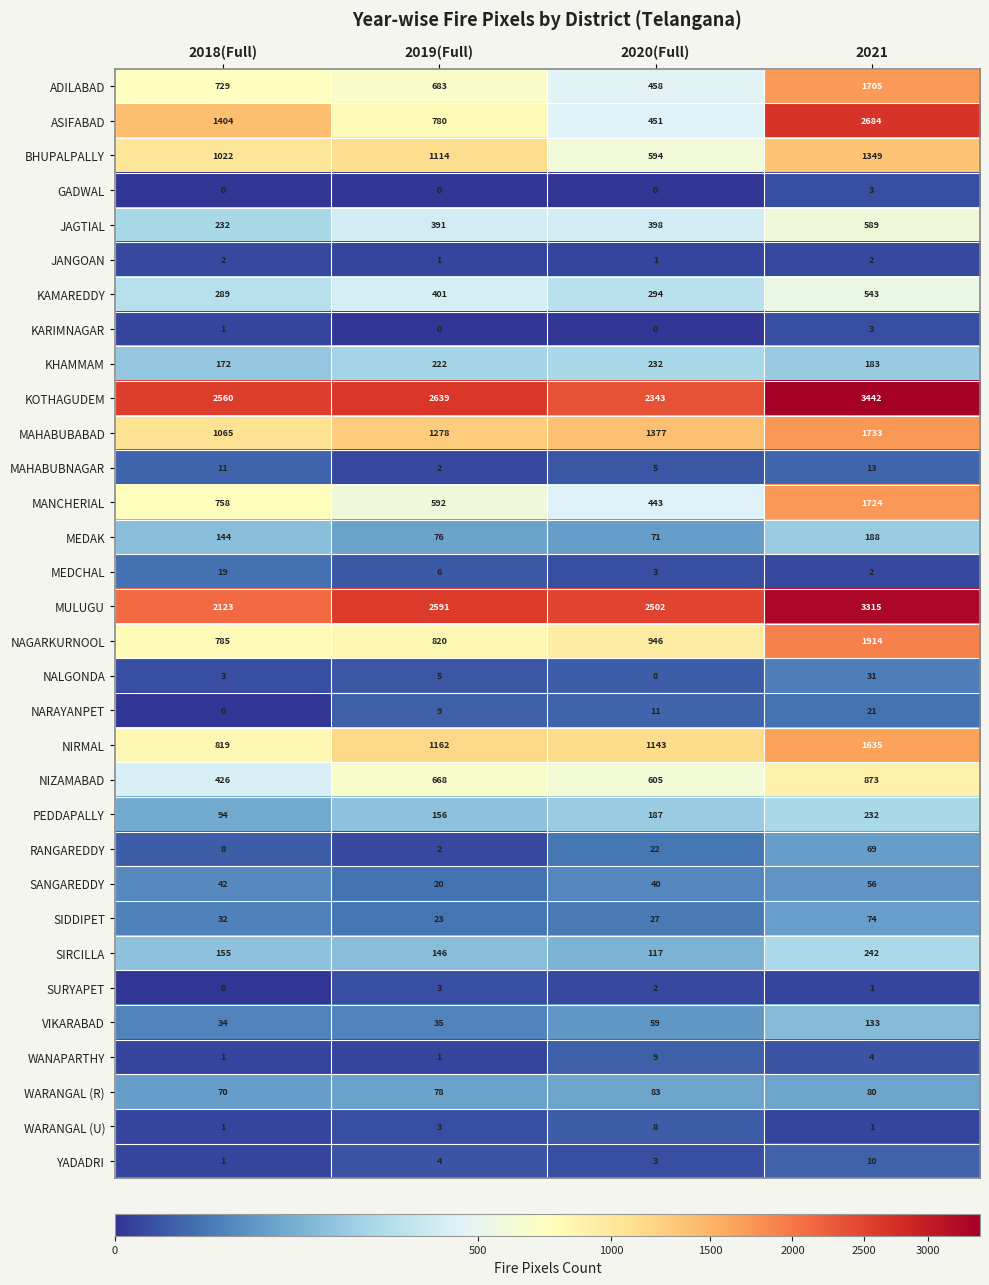

True or false: YADADRI has a value of 7 at 2019(Full).

False